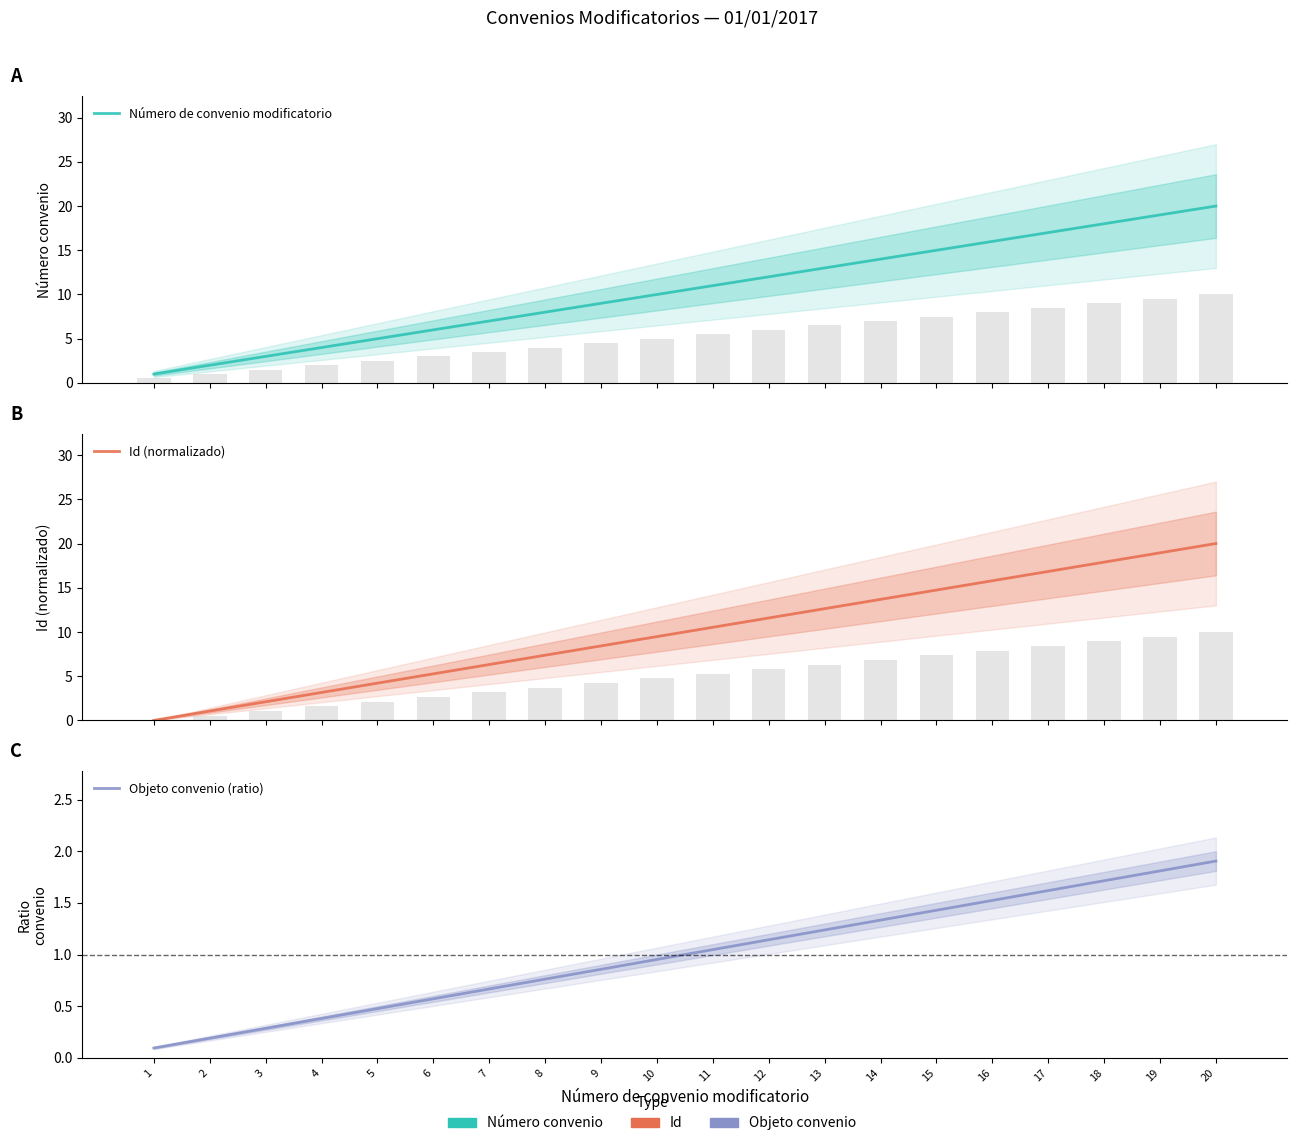

At which label does Número de convenio modificatorio first exceed 11?

12